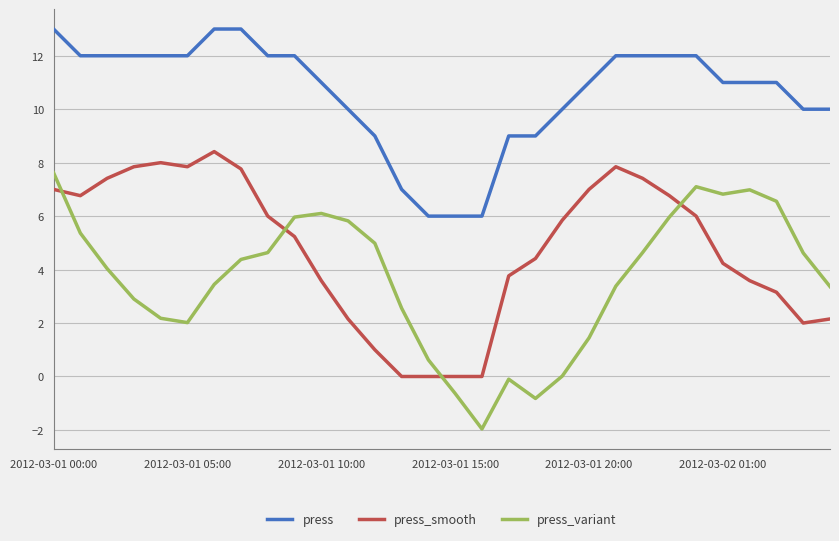

What is the difference between the maximum and minimum values in the press_smooth series?

8.4